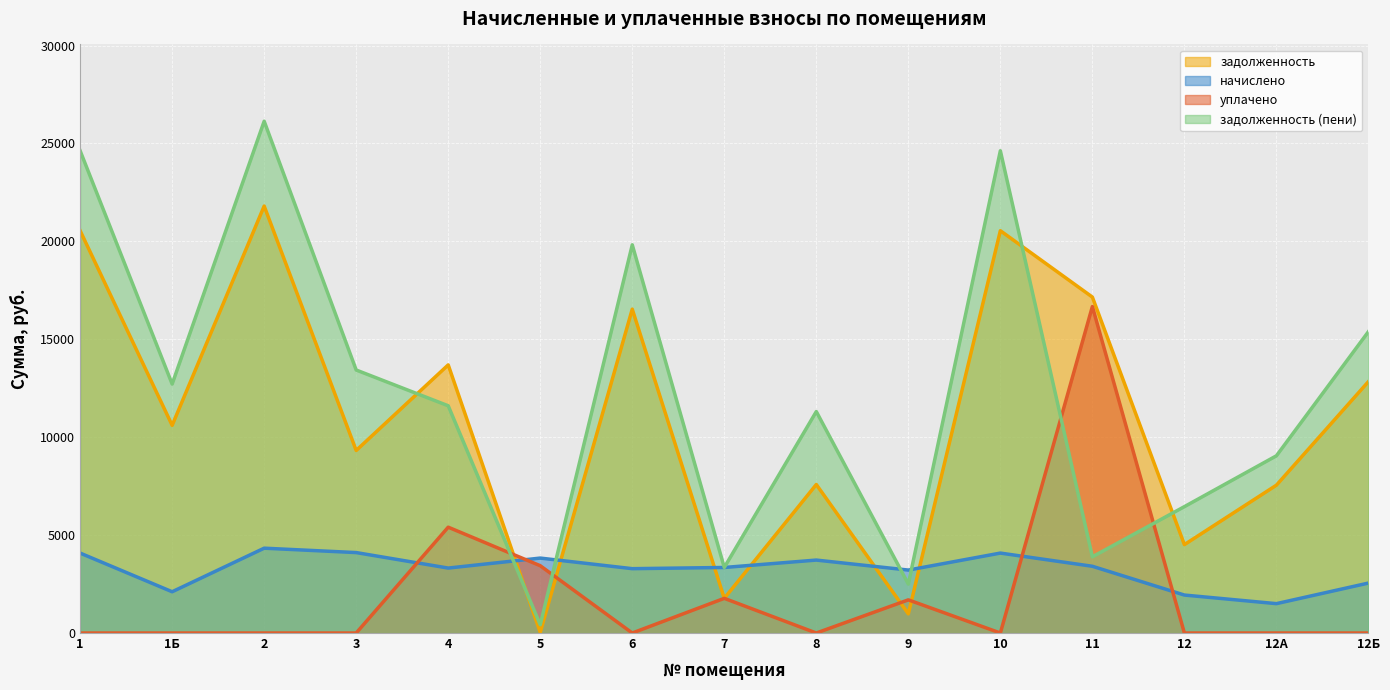

Reading left to right, extract all data points from this chart.

задолженность: 20544.0	10605.8	21802.3	9322.0	13692.0	34.6	16537.9	1771.2	7584.0	979.6	20544.0	17154.2	4514.4	7549.9	12840.0
начислено: 4082.4	2107.5	4332.4	4108.0	3316.9	3827.2	3286.3	3347.6	3725.2	3214.9	4082.4	3408.8	1939.1	1500.3	2551.5
уплачено: 0.0	0.0	0.0	0.0	5405.0	3436.7	0.0	1771.2	0.0	1694.0	0.0	16671.4	0.0	0.0	0.0
задолженность (пени): 24626.4	12713.4	26134.7	13430.0	11604.0	425.2	19824.3	3347.6	11309.2	2500.5	24626.4	3891.7	6453.5	9050.2	15391.5